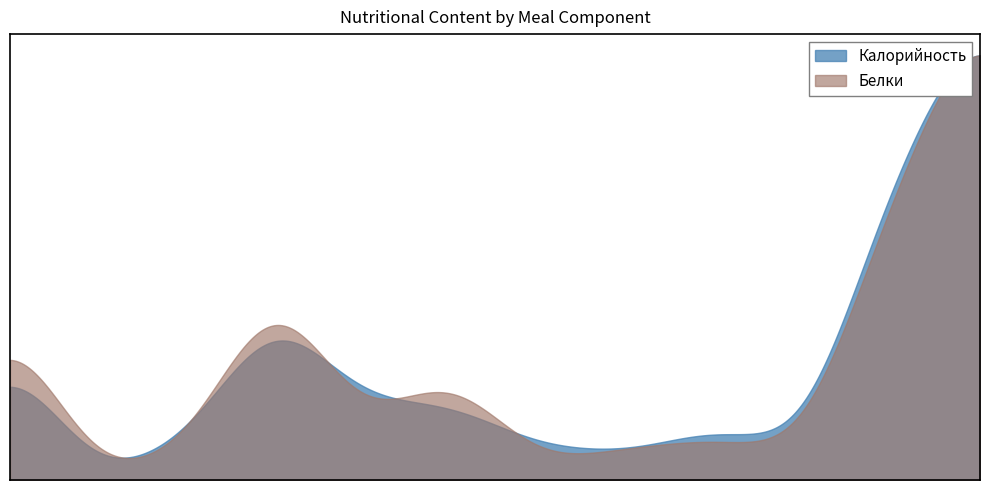

At which category is the sum across all series the highest?

11